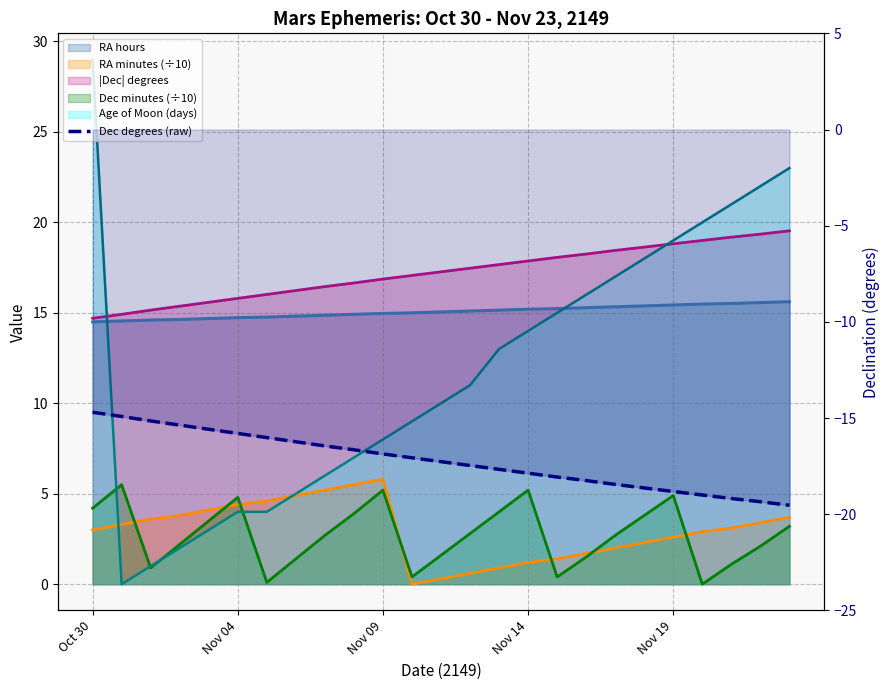

What is the label of the 18th point from the right?

7